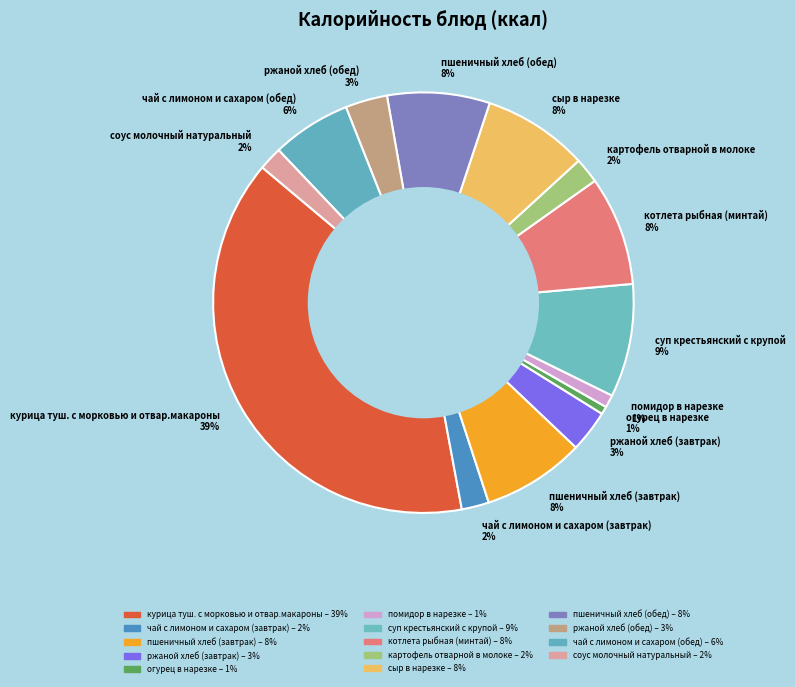

Approximately how many times larger is the value at помидор в нарезке compared to чай с лимоном и сахаром (завтрак)?

0.5